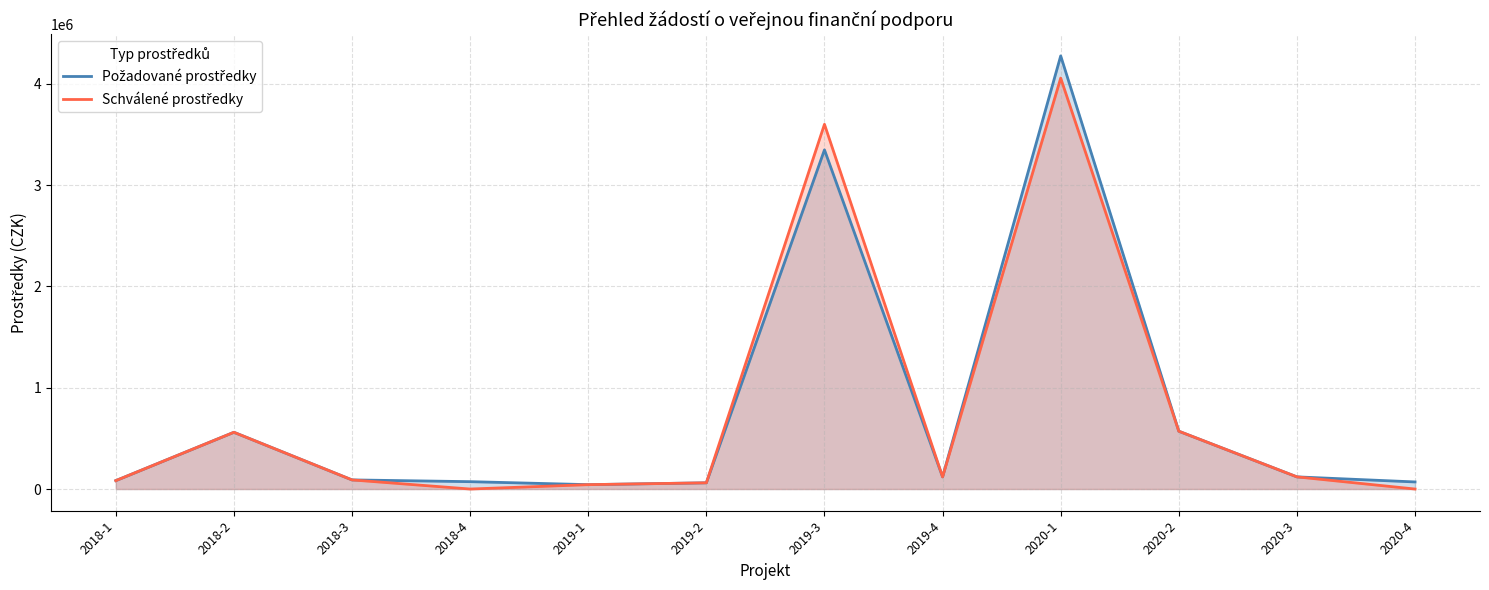

In Schválené prostředky, how many points are higher than both neighbors (excluding endpoints)?

3